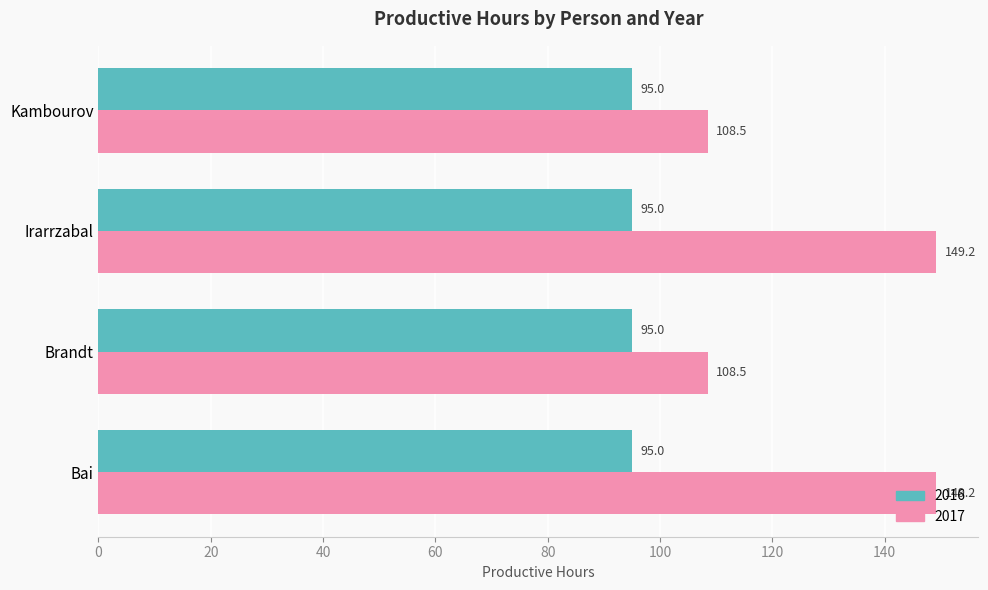

What is the minimum value for 2016?

95.0